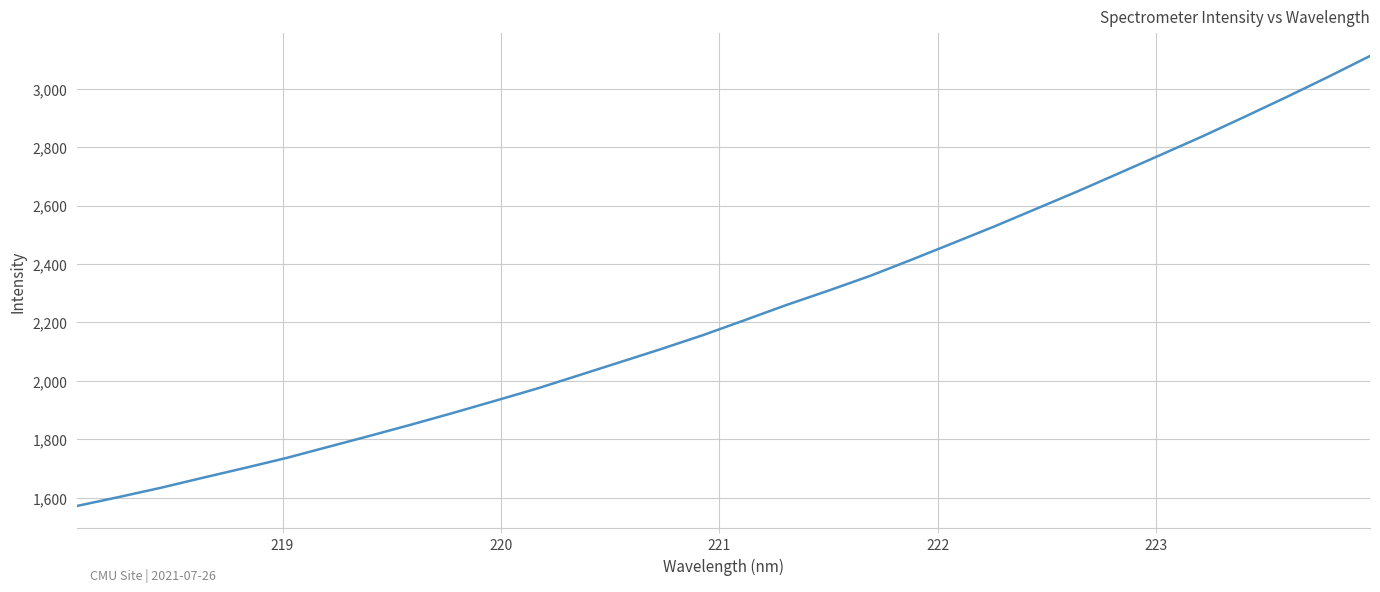

What is the difference between the maximum and minimum values?

1540.7